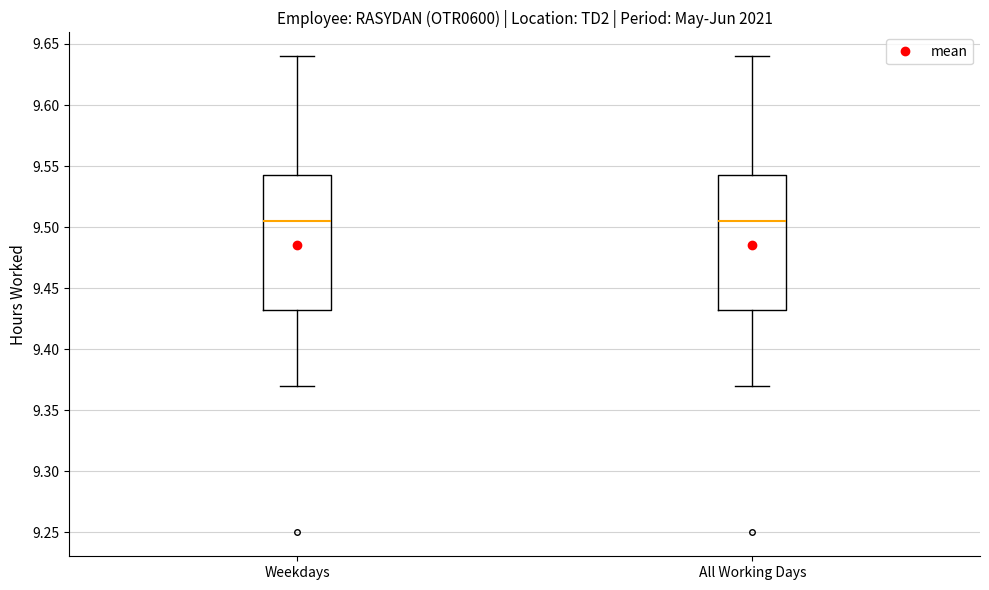

Reading left to right, read every box against the y-axis: the position of its median line, the range the box covers, and the ends of its whiskers. The values are not printed on the chart, so give them approximately, as read against the axis.

Weekdays: median 9.505, box 9.435 to 9.545, whiskers 9.370 to 9.640
All Working Days: median 9.505, box 9.435 to 9.545, whiskers 9.370 to 9.640